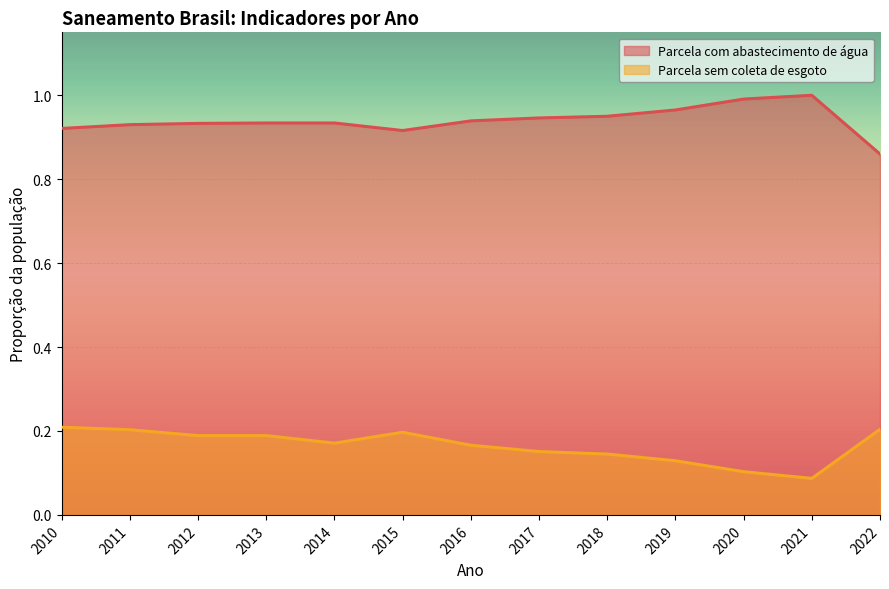

Reading left to right, what are all the values shown in this chart?

Parcela com abastecimento de água: 0.9	0.9	0.9	0.9	0.9	0.9	0.9	0.9	0.9	1.0	1.0	1.0	0.9
Parcela sem coleta de esgoto: 0.2	0.2	0.2	0.2	0.2	0.2	0.2	0.2	0.1	0.1	0.1	0.1	0.2